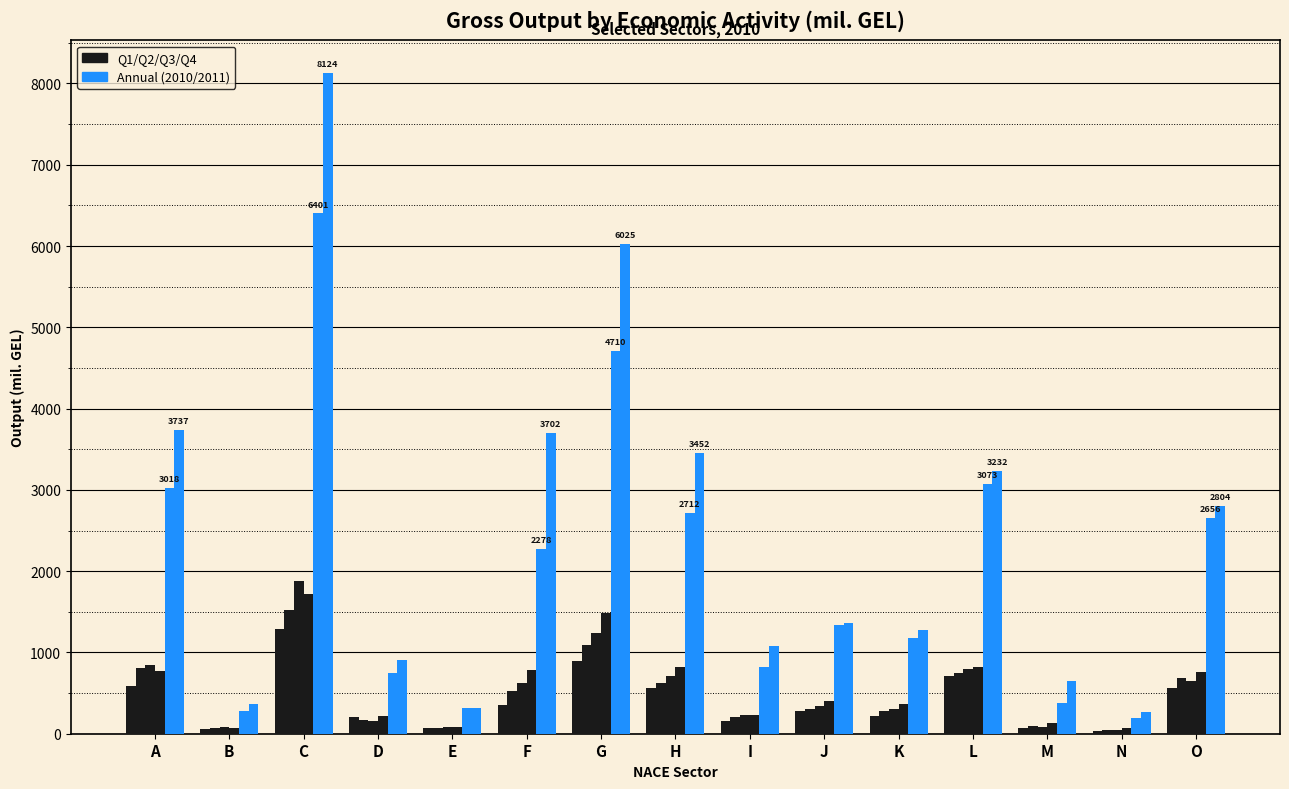

What is the spread (max minus min) of values at D?

66.6